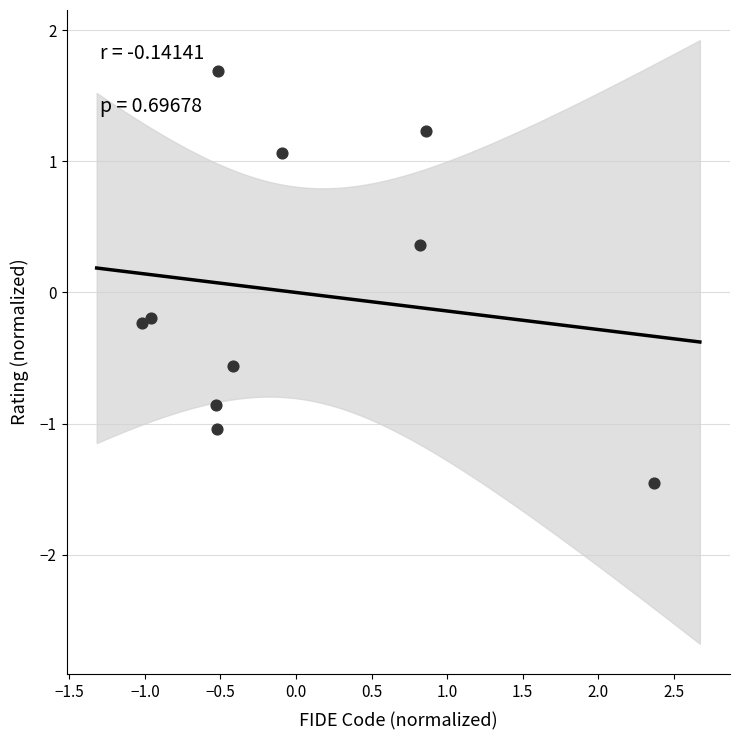

What is the range of Y values (max minus min)?

3.1